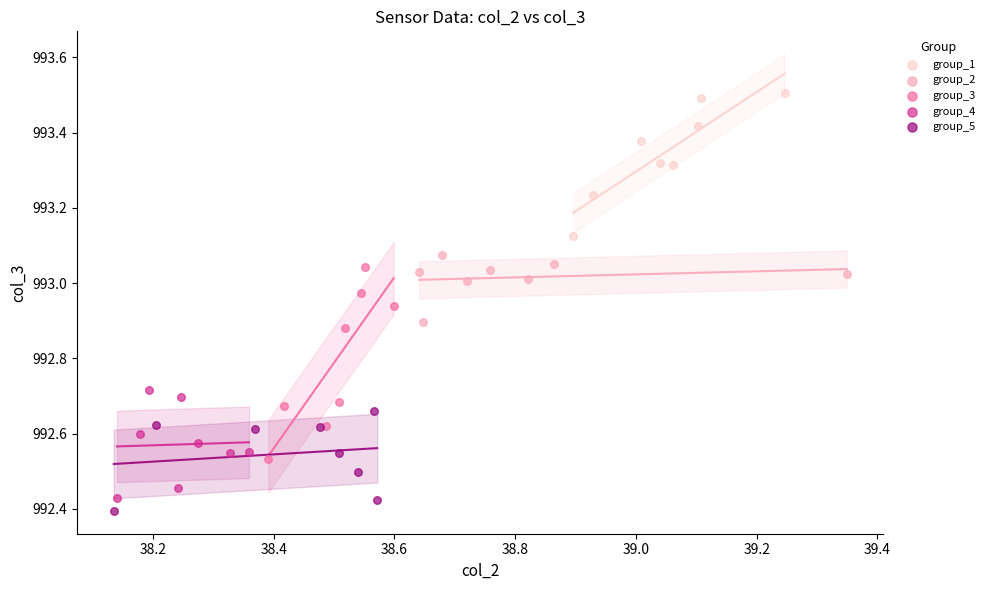

Which series reaches the maximum Y coordinate?

group_1